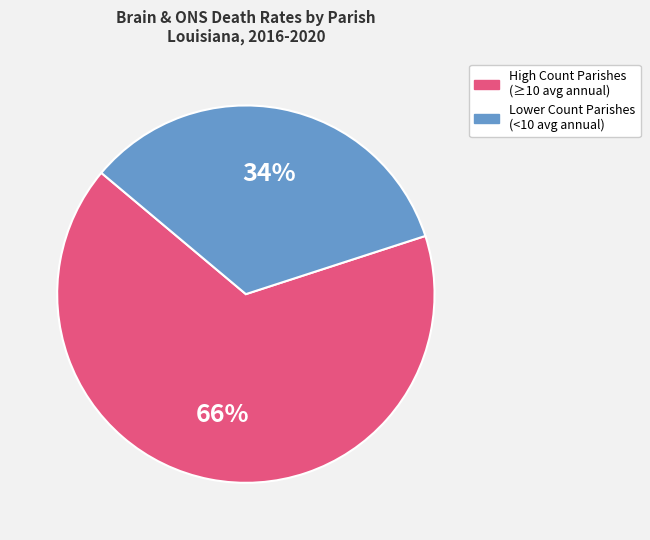

How many slices are in this pie chart?

2